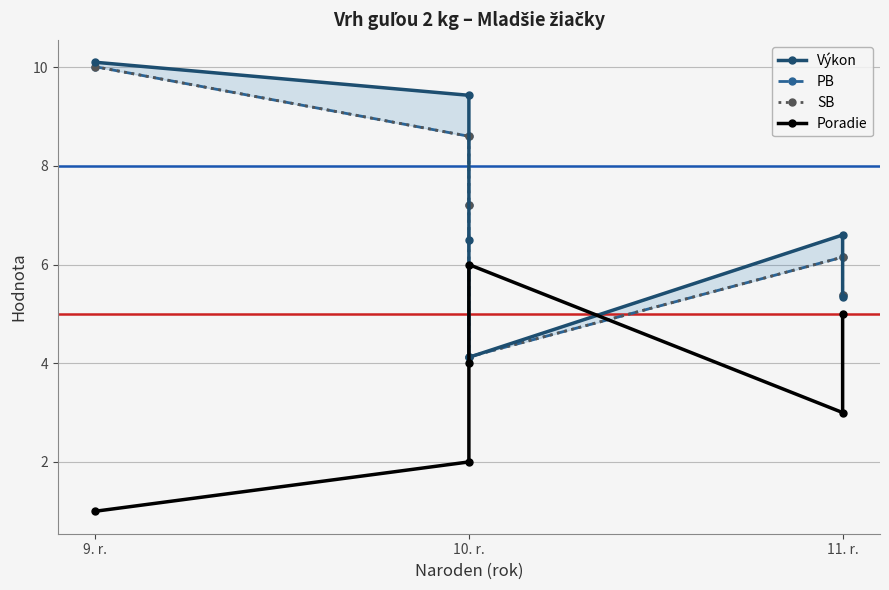

Which category has the lowest value across all series?

9. r.